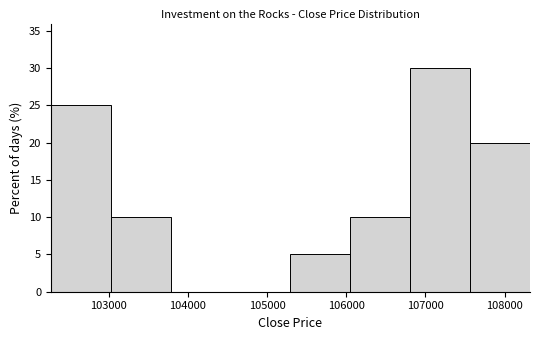

Reading left to right, list every bar in this chart as the range it spans on the x-axis followed by its height. Neither the bar edges nor the heights are printed on the chart, so give them approximately, as read against the axes.

102300 to 103000: 25
103000 to 103800: 10
103800 to 104500: 0
104500 to 105300: 0
105300 to 106100: 5
106100 to 106800: 10
106800 to 107600: 30
107600 to 108300: 20